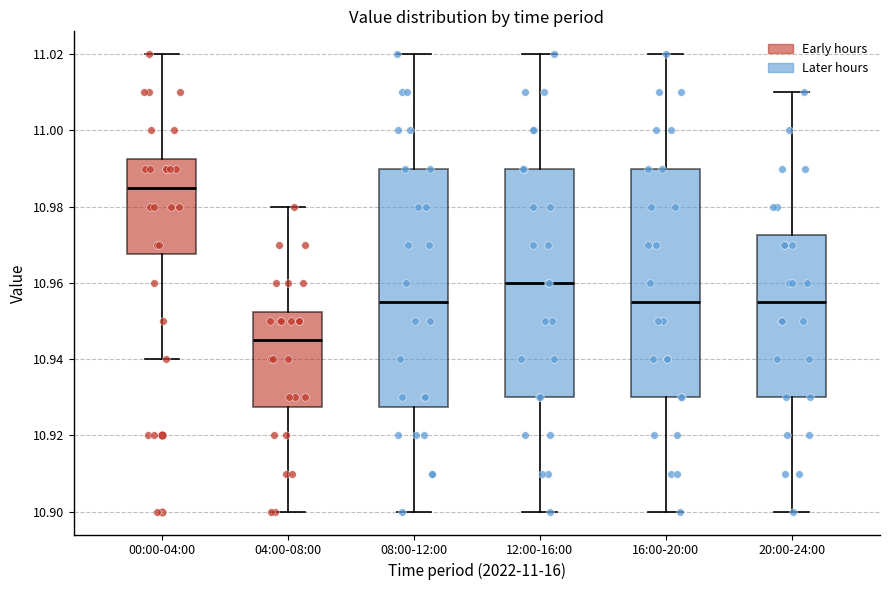

Reading left to right, read every box against the y-axis: the position of its median line, the range the box covers, and the ends of its whiskers. The values are not printed on the chart, so give them approximately, as read against the axis.

00:00-04:00: median 10.986, box 10.968 to 10.992, whiskers 10.940 to 11.020
04:00-08:00: median 10.946, box 10.928 to 10.952, whiskers 10.900 to 10.980
08:00-12:00: median 10.956, box 10.928 to 10.990, whiskers 10.900 to 11.020
12:00-16:00: median 10.960, box 10.930 to 10.990, whiskers 10.900 to 11.020
16:00-20:00: median 10.956, box 10.930 to 10.990, whiskers 10.900 to 11.020
20:00-24:00: median 10.956, box 10.930 to 10.972, whiskers 10.900 to 11.010